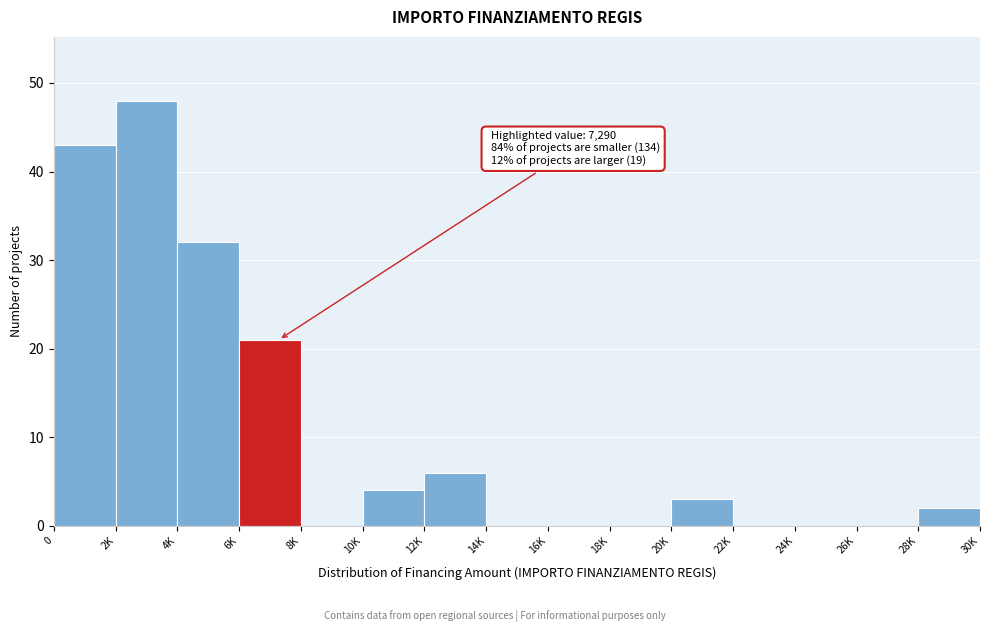

Reading left to right, list all the values displayed in this chart.

0=43	2K=48	4K=32	6K=21	8K=0	10K=4	12K=6	14K=0	16K=0	18K=0	20K=3	22K=0	24K=0	26K=0	28K=2